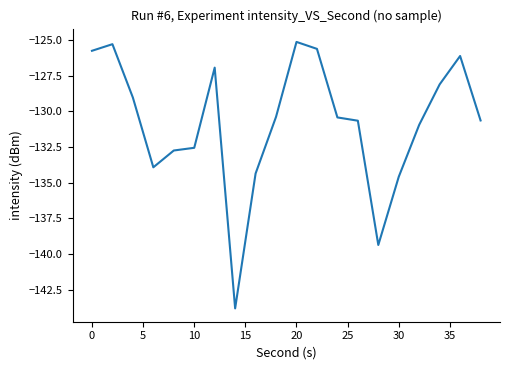

What is the maximum value shown in the chart?

-125.1